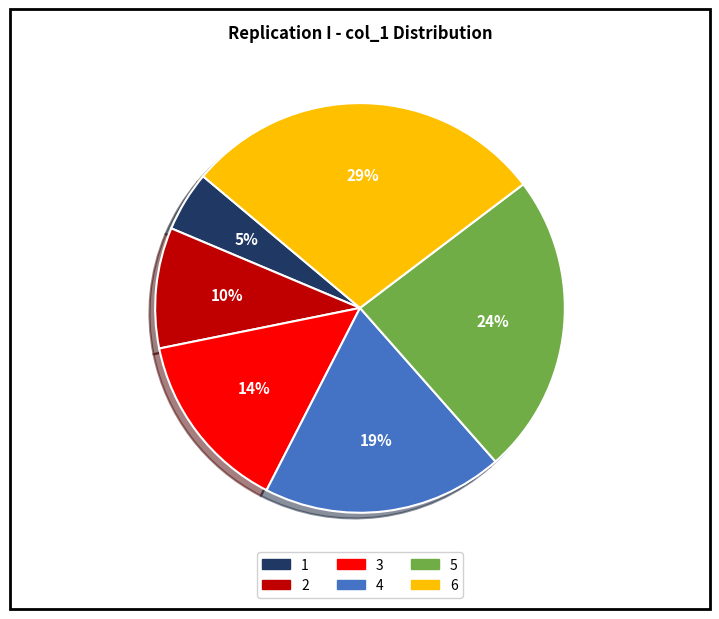

Do 6 and 3 together represent more than half of the pie?

No